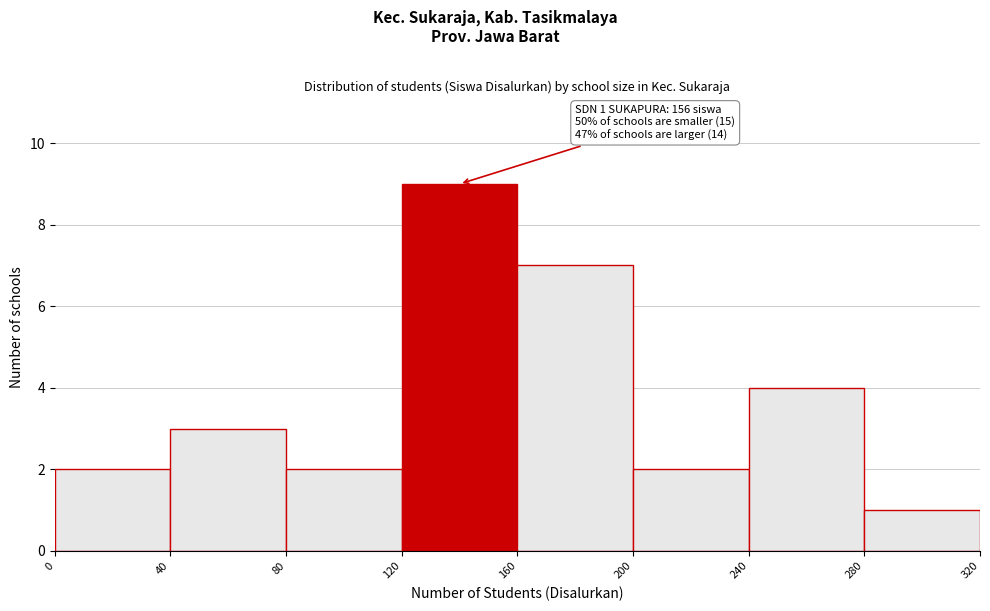

Which range on the x-axis has the tallest bar?

120 to 160